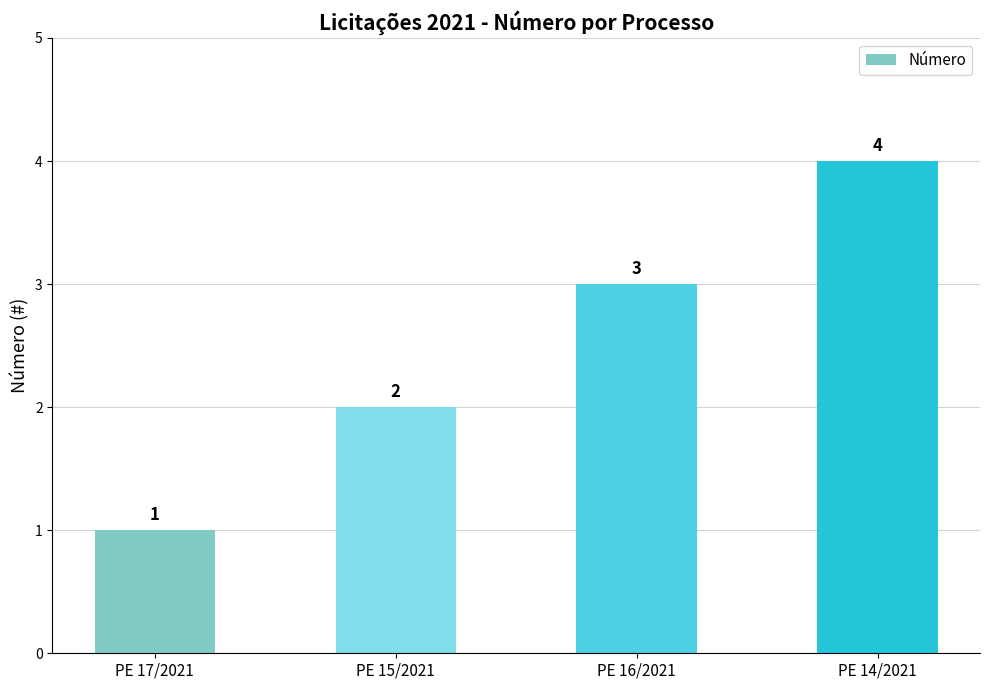

Reading left to right, transcribe all the data shown in this chart.

1	2	3	4